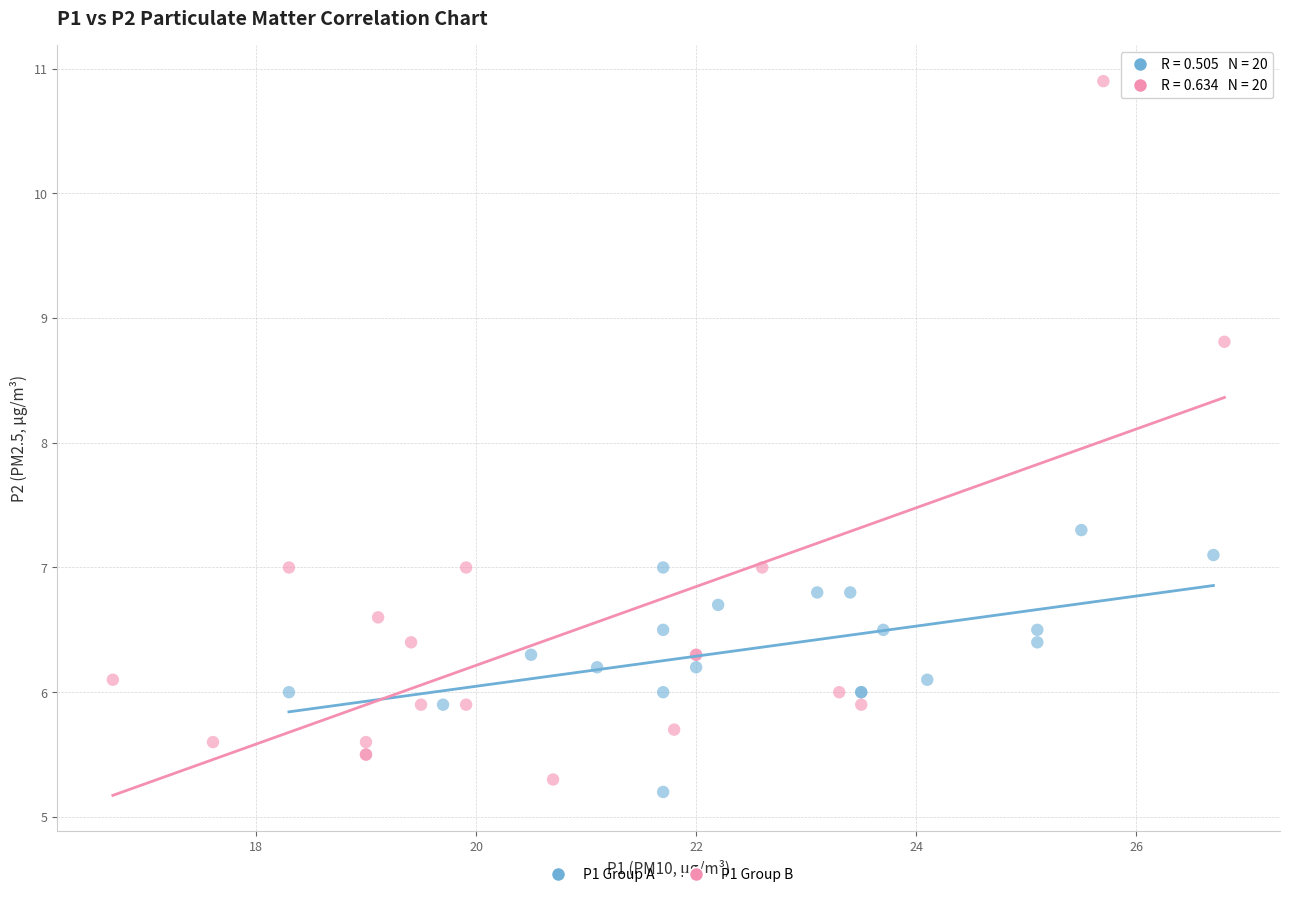

Which series has the widest spread of Y values?

P1 Group B